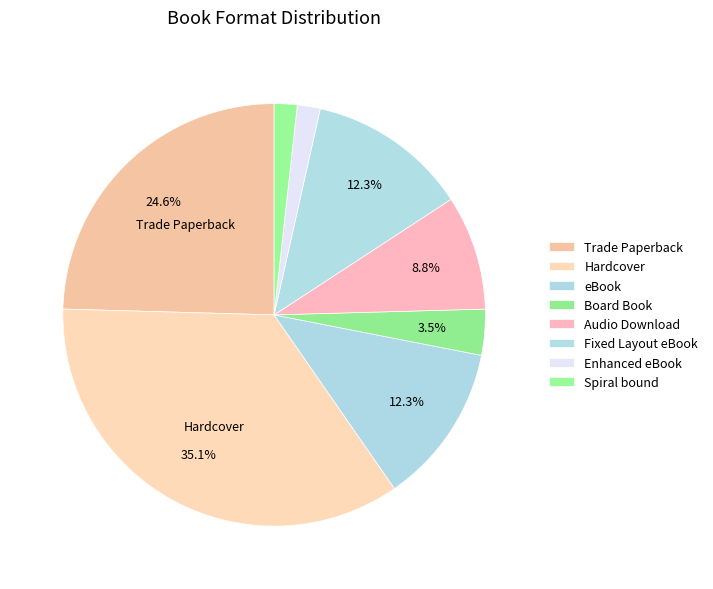

How many segments does this pie chart have?

8